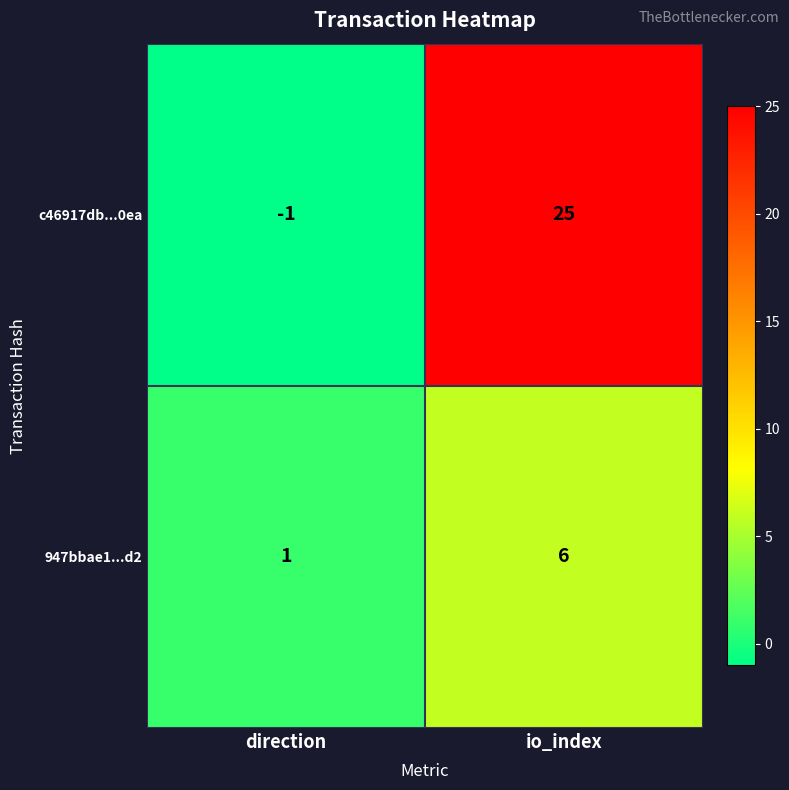

Count the number of categories in the chart.

2